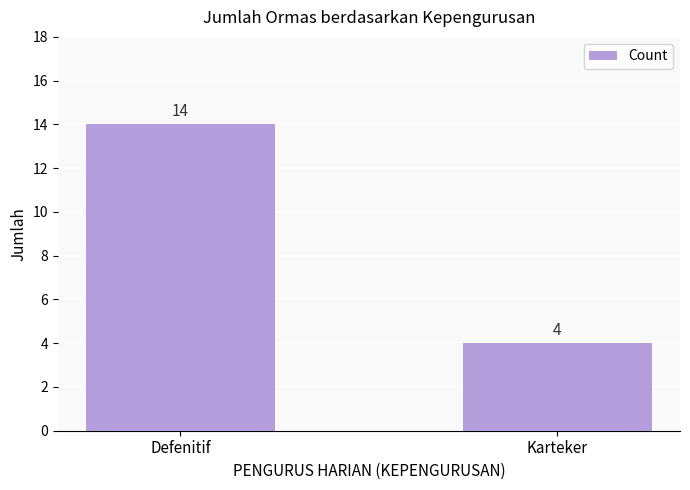

List the labels in order of value, smallest first.

Karteker, Defenitif